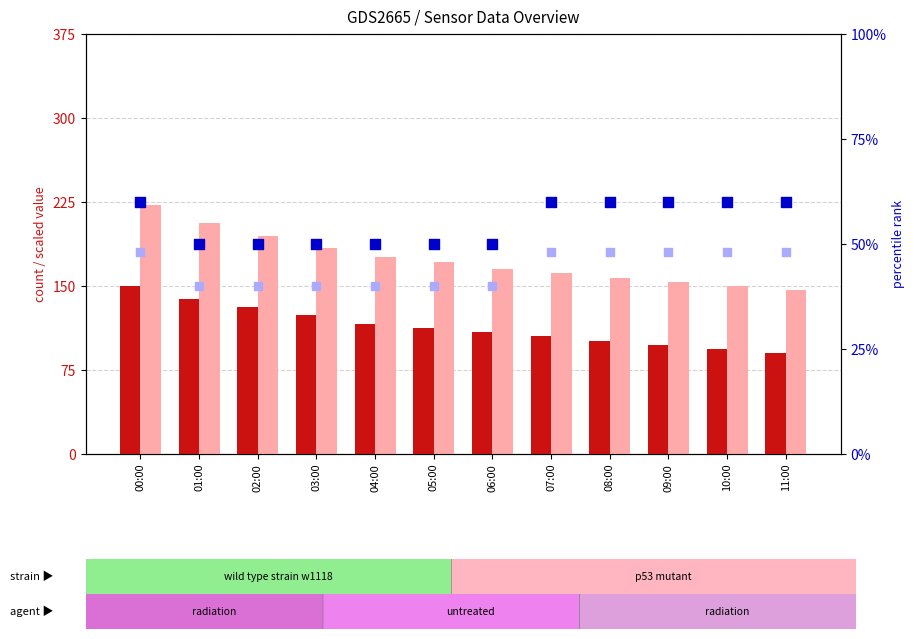

Is the value of Signal rank at 04:00 greater than the value of BME280_temperature at 04:00?

No